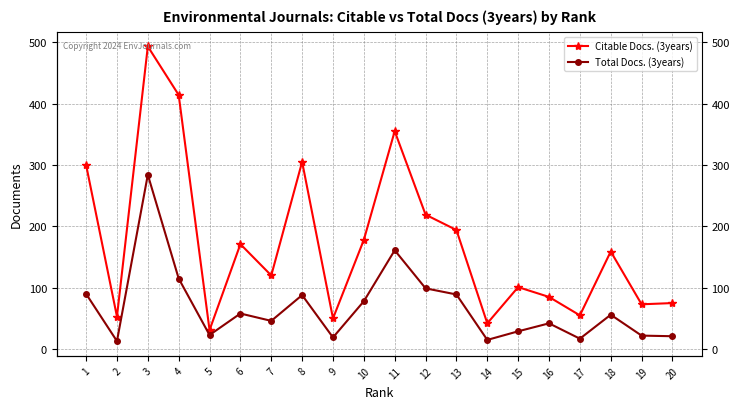

Between 8 and 9, which series saw the biggest shift?

Citable Docs. (3years)